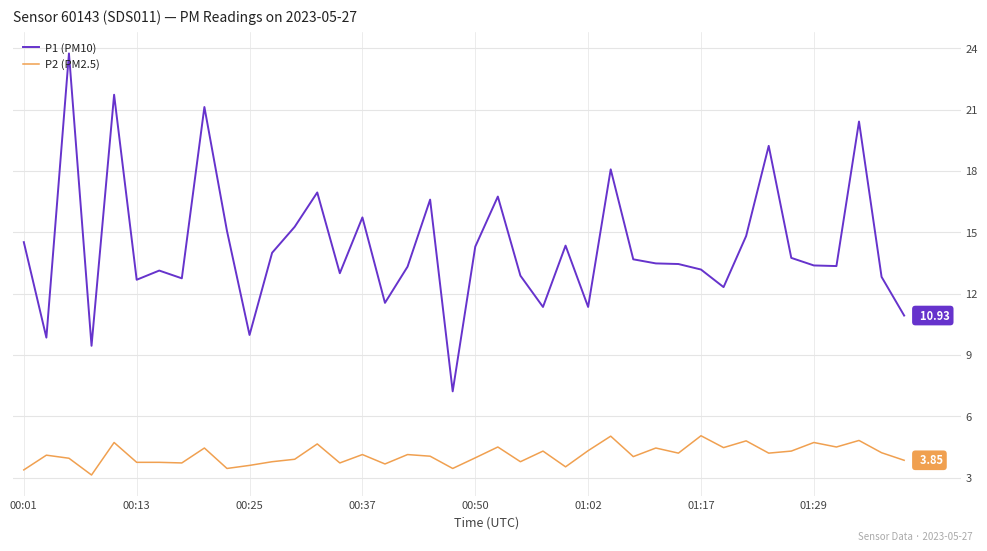

Rank the series by their maximum value, from lowest to highest.

P2 (PM2.5), P1 (PM10)